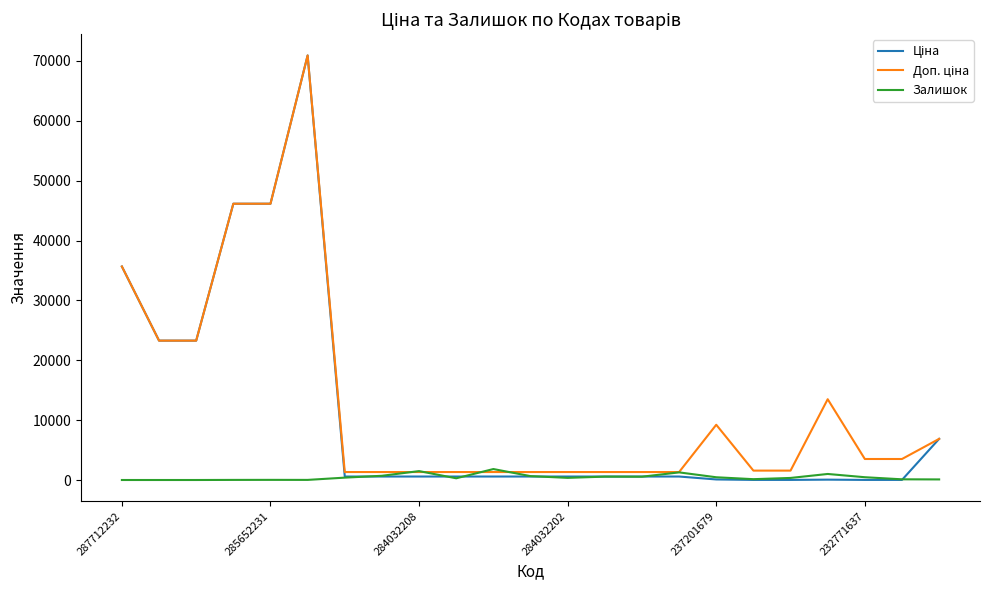

What is the maximum value shown in the chart?

70906.0